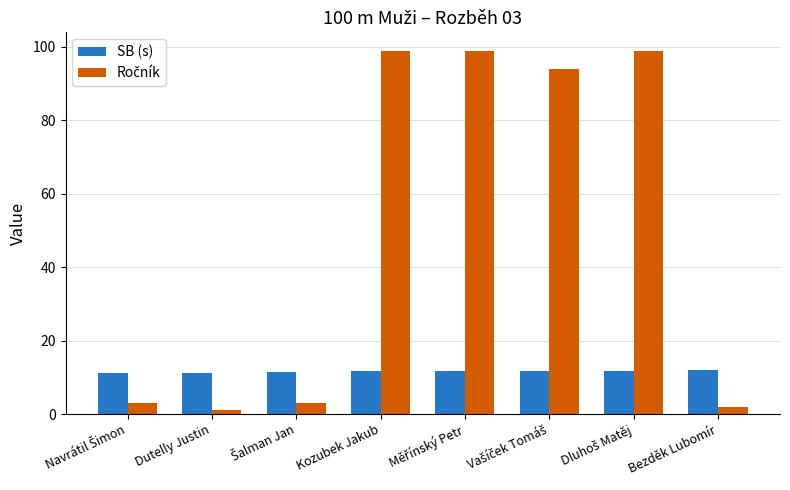

What is the average value of the SB (s) series?

11.6